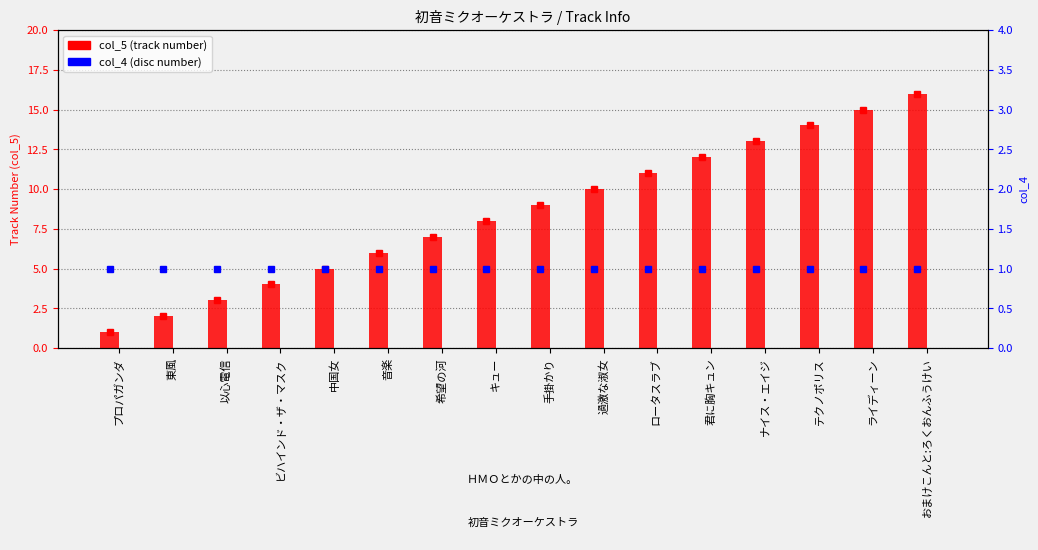

Rank the categories by col_5 (track number) value from highest to lowest.

おまけこんと:ろくおんふうけい, ライディーン, テクノポリス, ナイス・エイジ, 君に胸キュン, ロータスラブ, 過激な淑女, 手掛かり, キュー, 希望の河, 音楽, 中国女, ビハインド・ザ・マスク, 以心電信, 東風, プロパガンダ